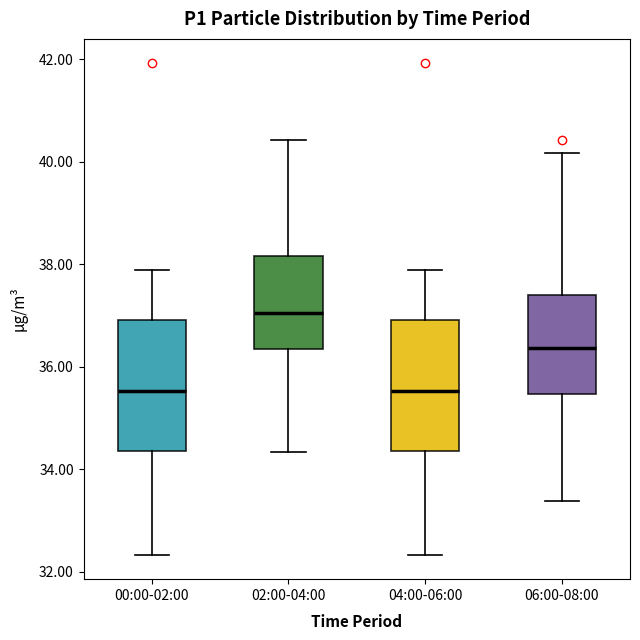

Which box's median line is the highest?

02:00-04:00